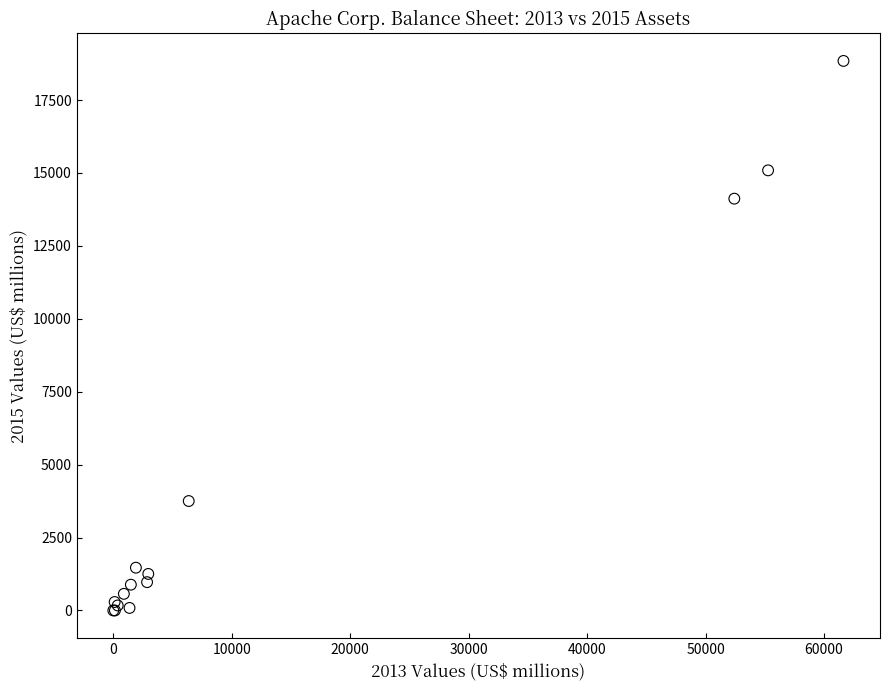

What Y value in the scatter plot is closest to 9421?

14119